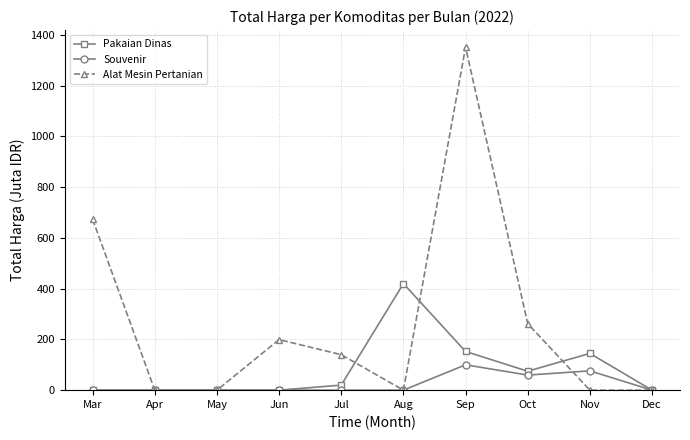

What is the maximum value shown in the chart?

1351.7